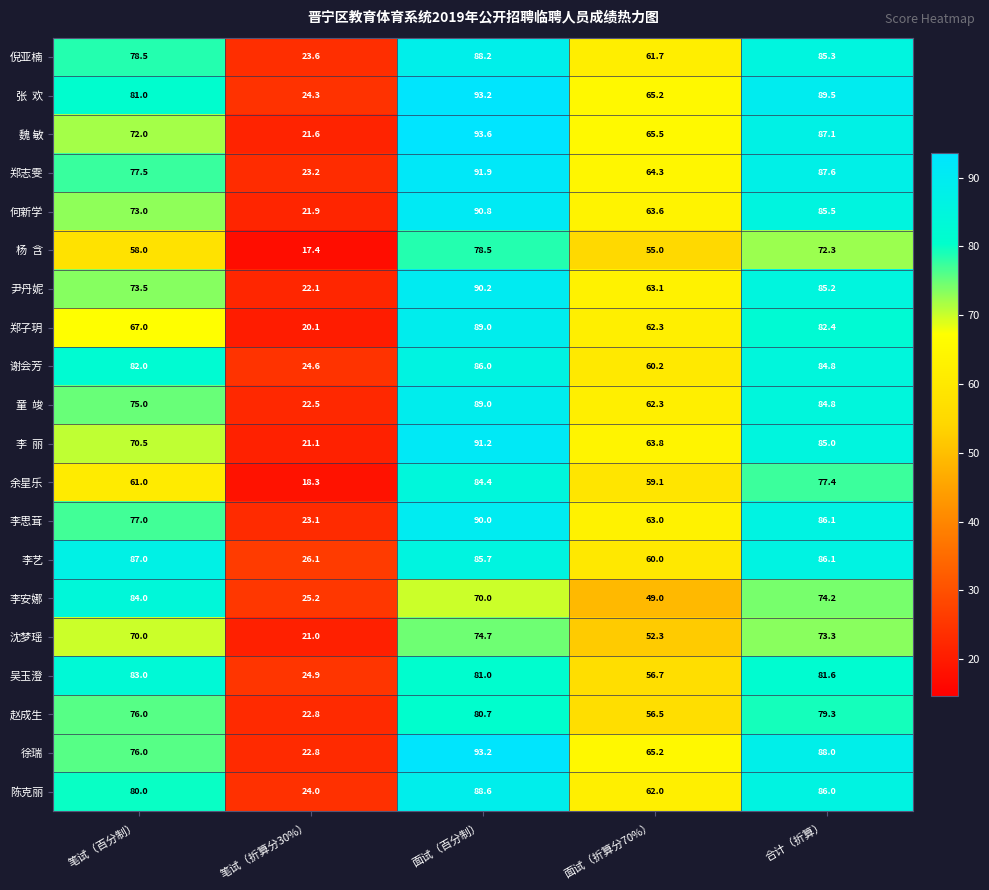

True or false: 李艺 has a value of 121.0 at 面试（百分制）.

False